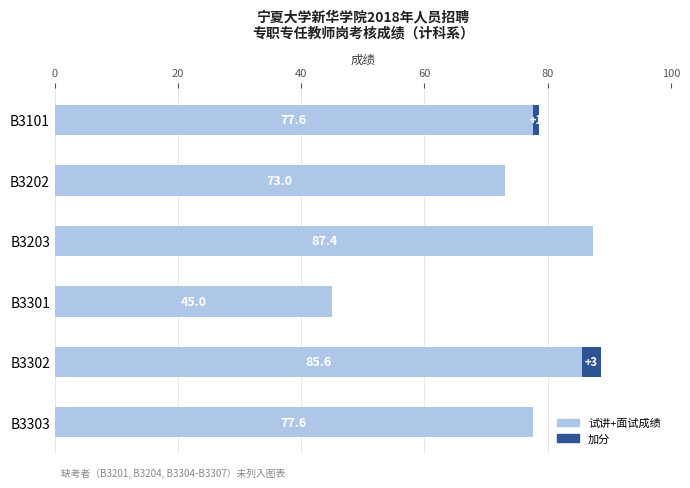

What is the highest value of the 试讲+面试成绩 series?

87.4